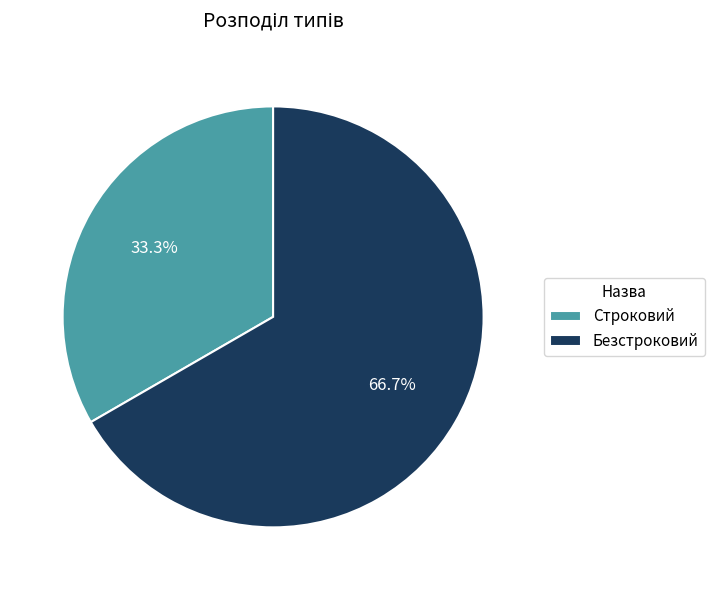

What percentage is the Строковий slice, to the nearest percent?

33%